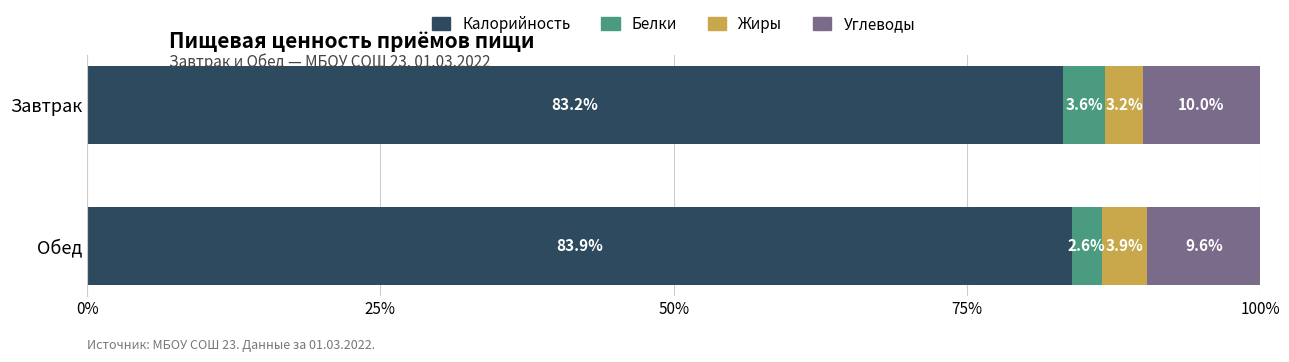

Read the Калорийность value at Завтрак.

83.2